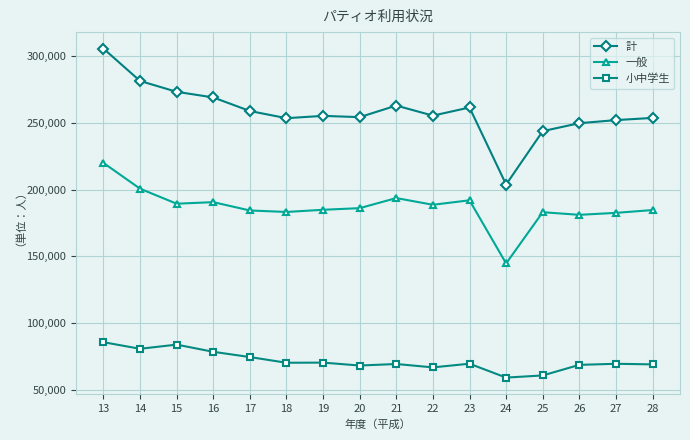

What are all the series names shown in the legend?

計, 一般, 小中学生